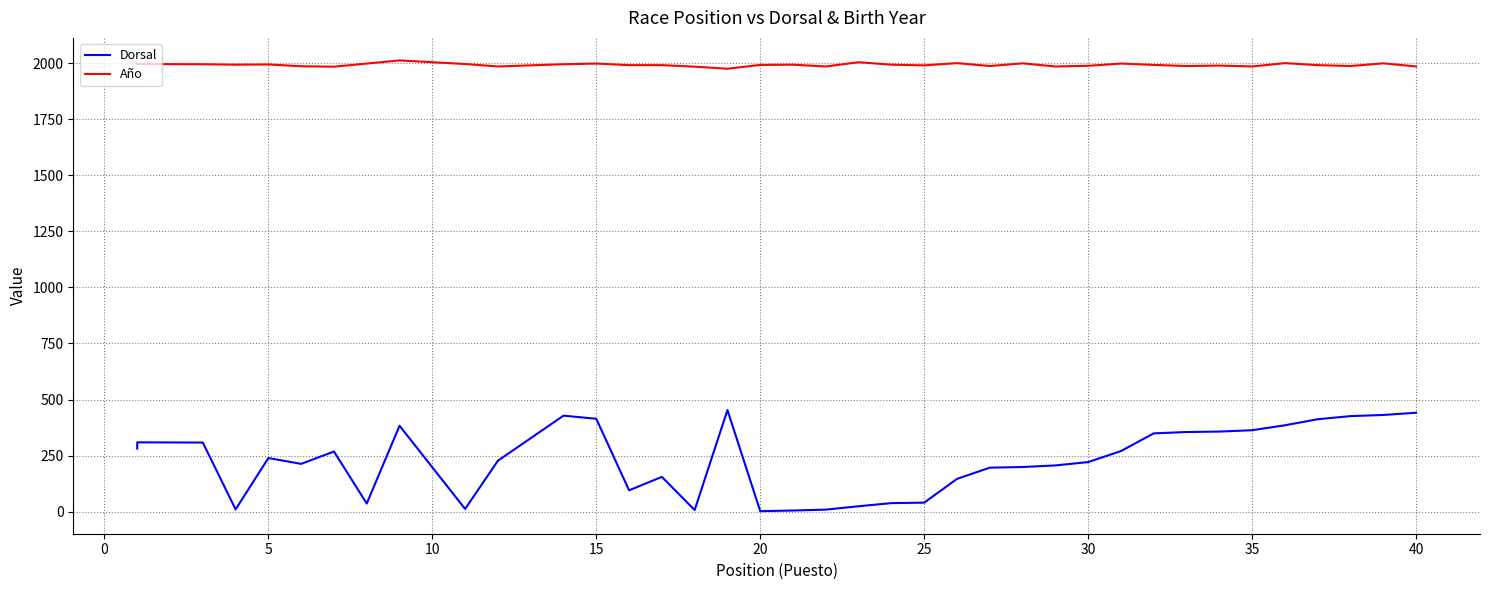

Does the chart display data point markers on the line(s)?

No